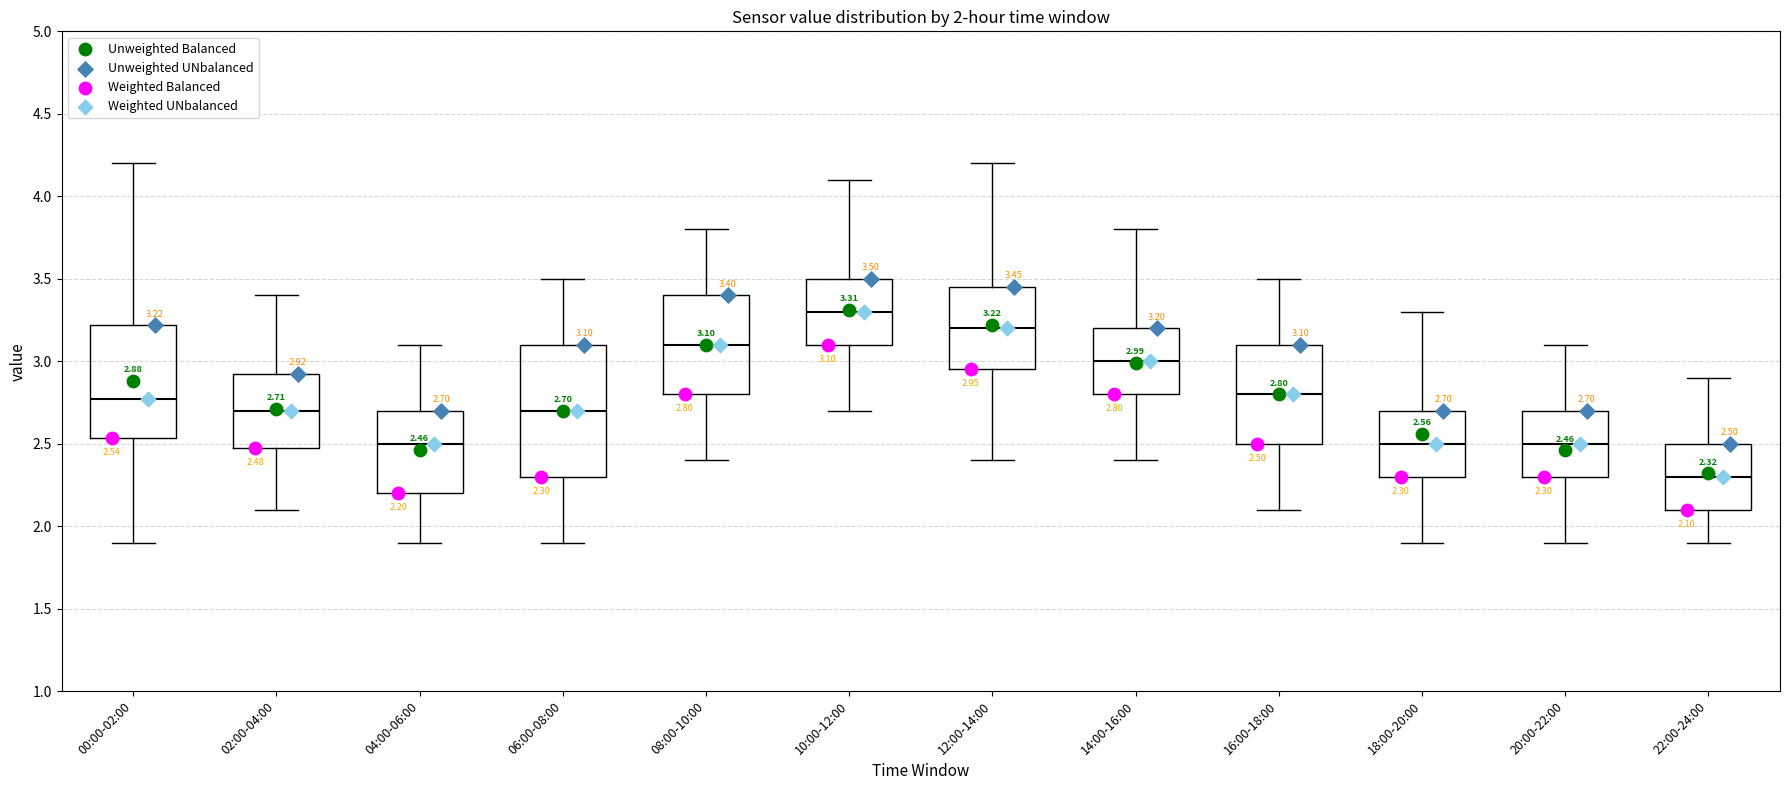

Which box is the tallest, from its lower edge to its upper edge?

06:00-08:00